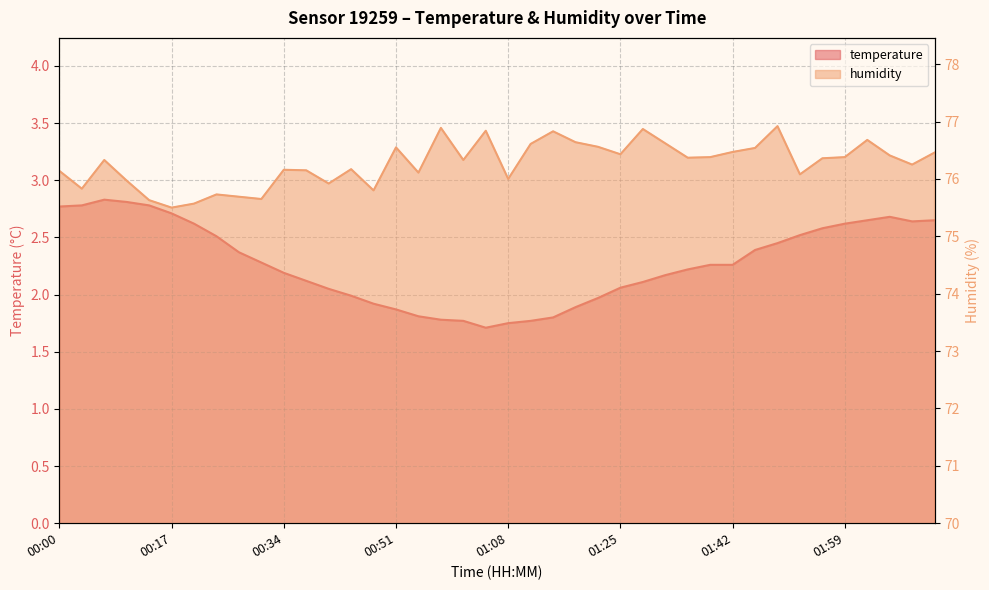

Which has a higher value, 00:20 or 02:12?

02:12